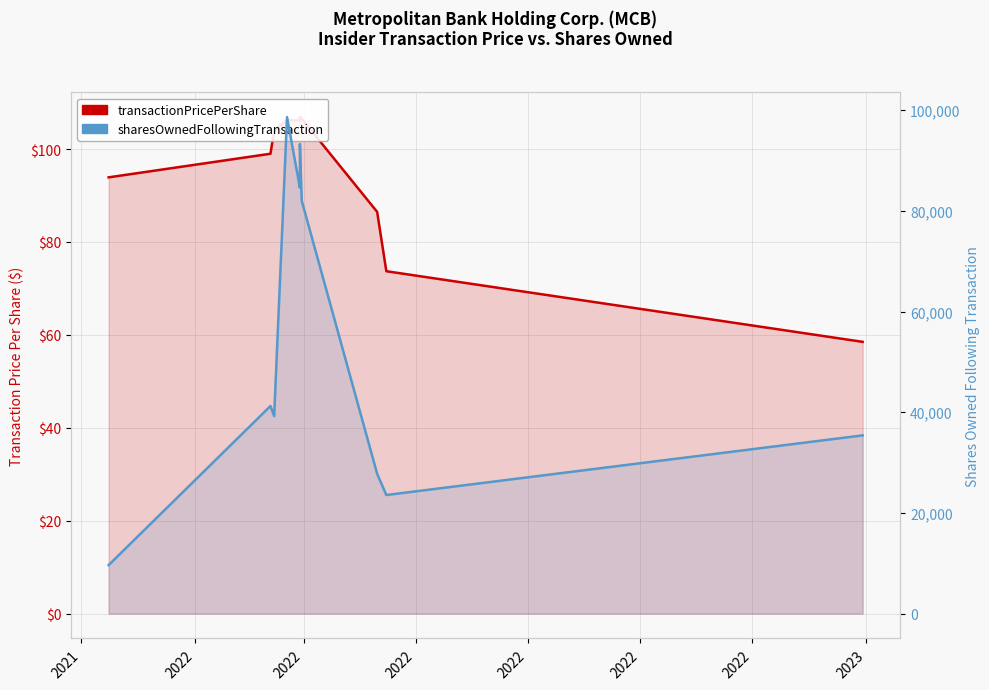

At which label does sharesOwnedFollowingTransaction reach its peak?

2022